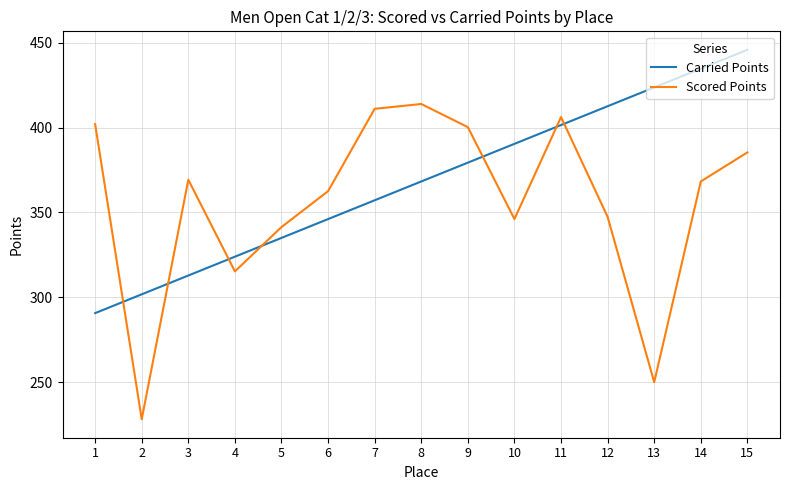

How many interior local peaks does the Scored Points series have?

3